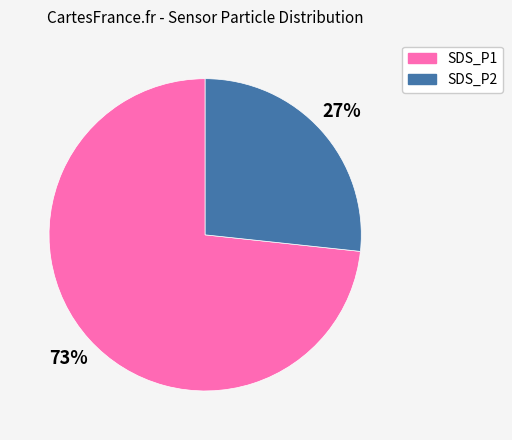

Count the number of slices in the pie.

2